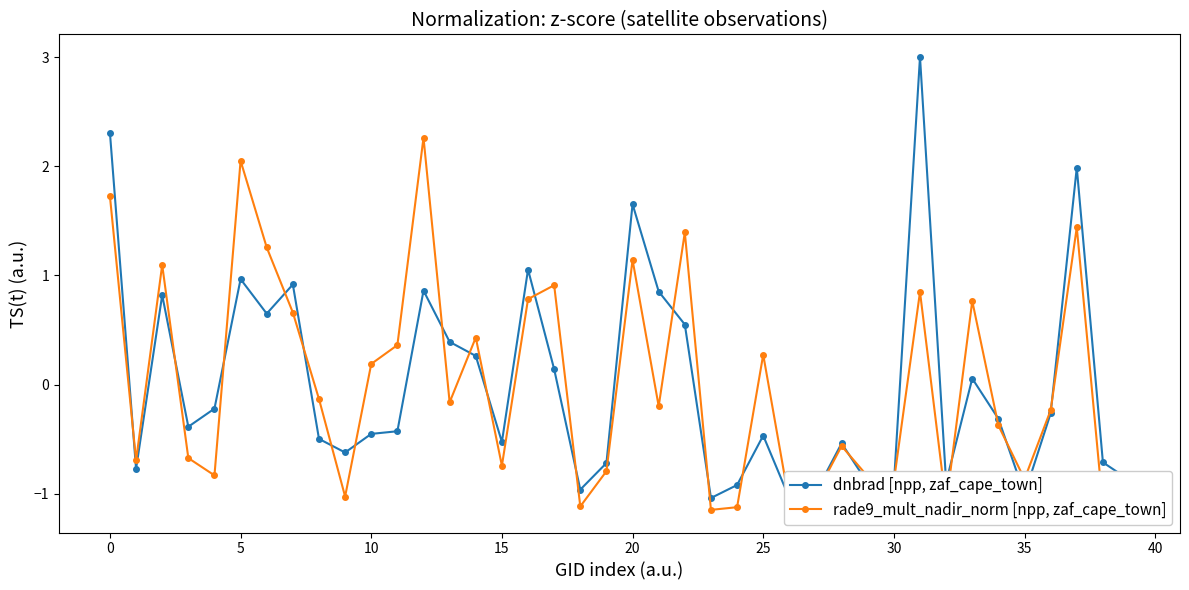

How many values in the rade9_mult_nadir_norm [npp, zaf_cape_town] series are below 0?

23